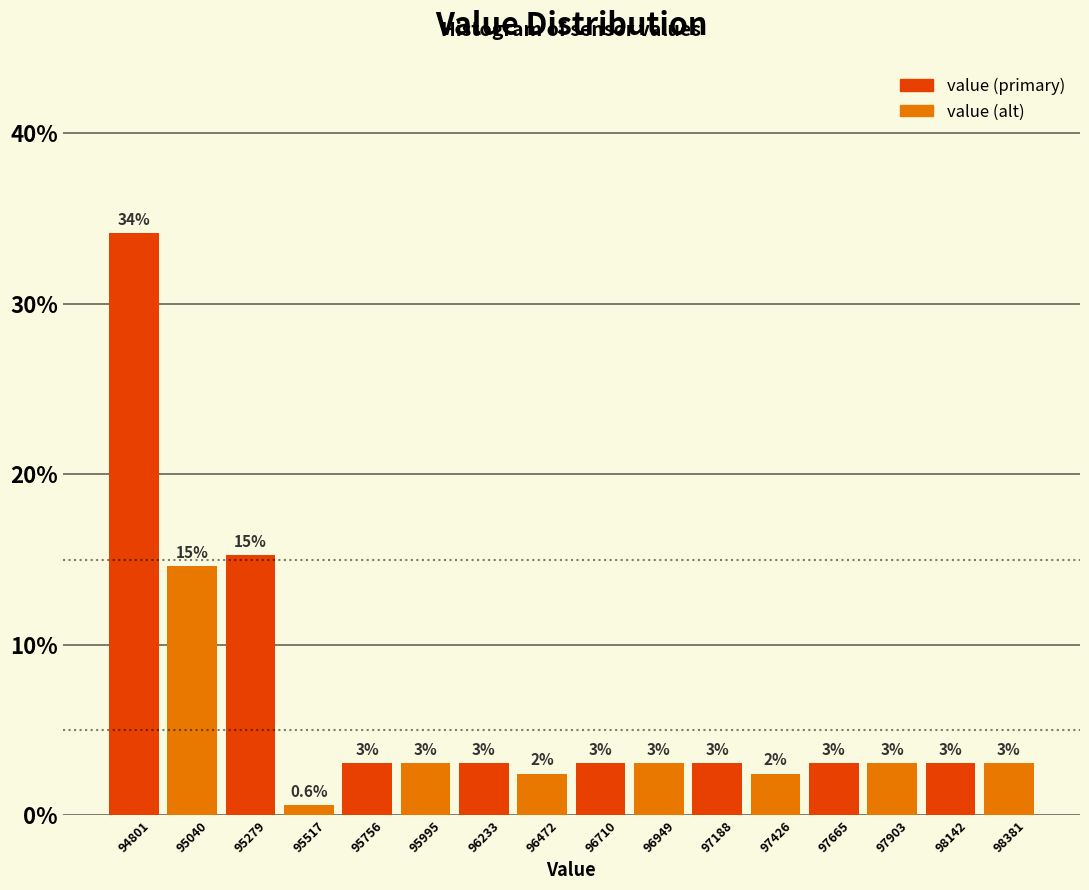

Which range on the x-axis has the tallest bar?

94700 to 94900